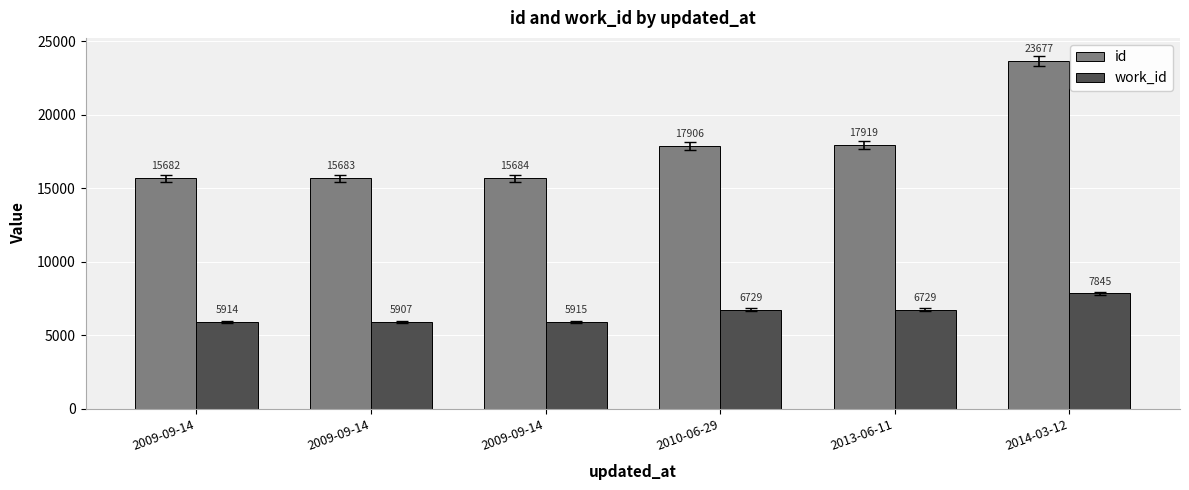

Between 2009-09-14 and 2013-06-11, which series saw the biggest shift?

id